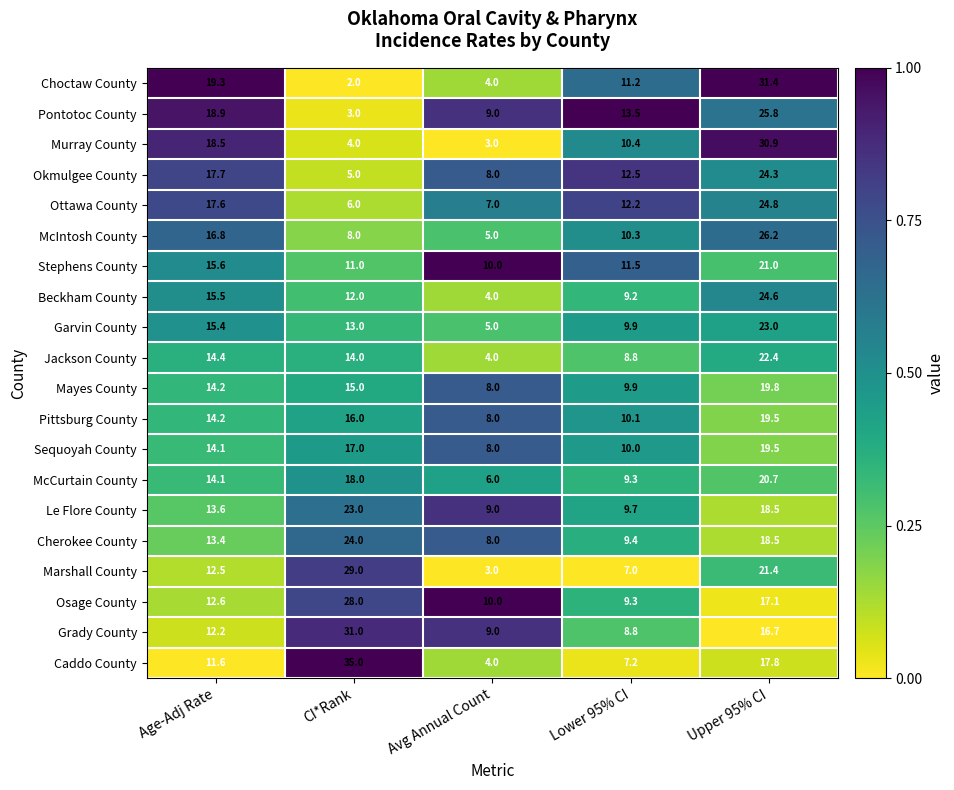

How many series are shown in this chart?

20